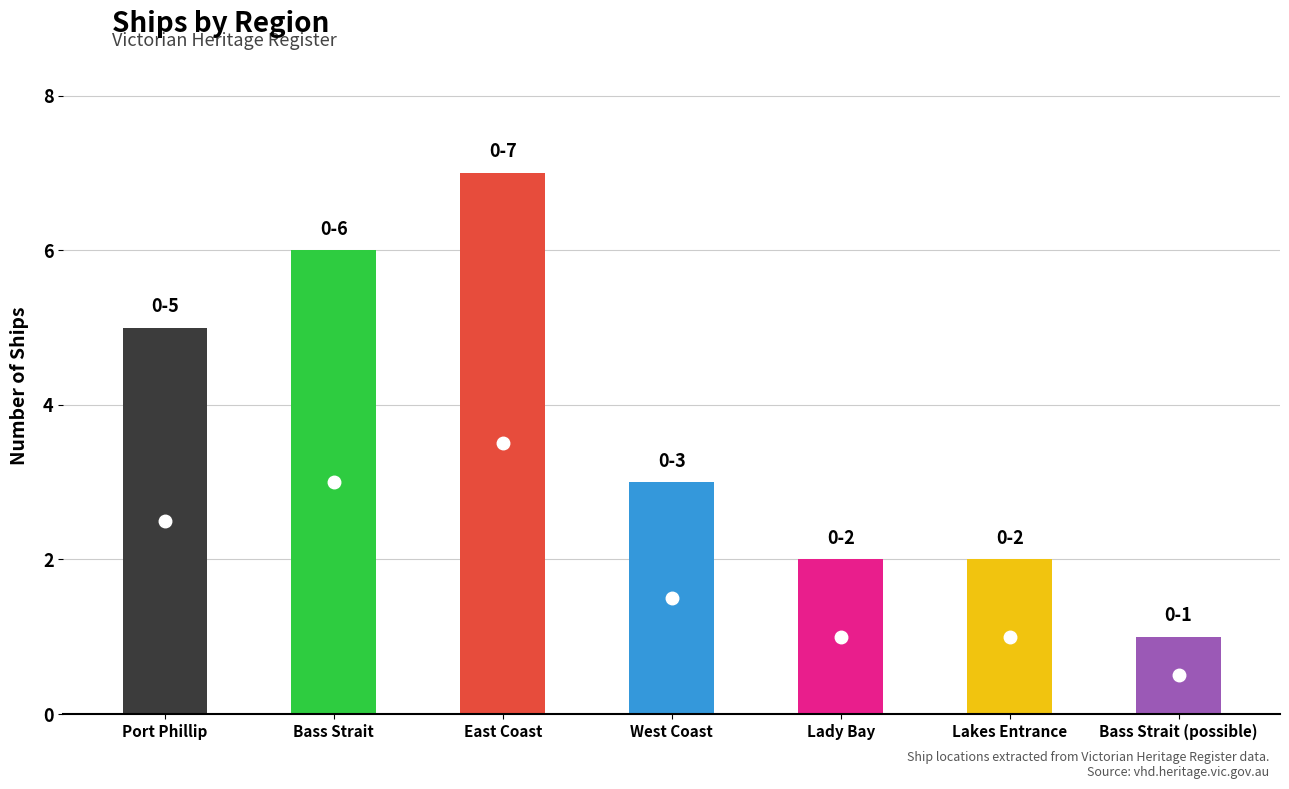

What value does the data have at Port Phillip?

5